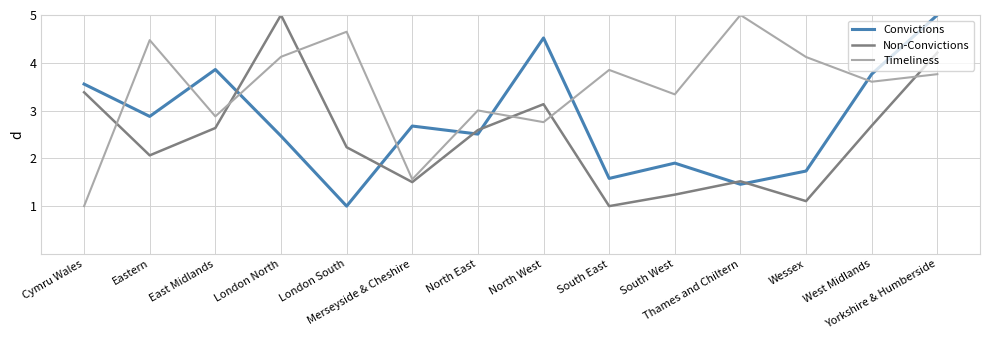

What is the difference between the maximum and minimum values in the Non-Convictions series?

4.0